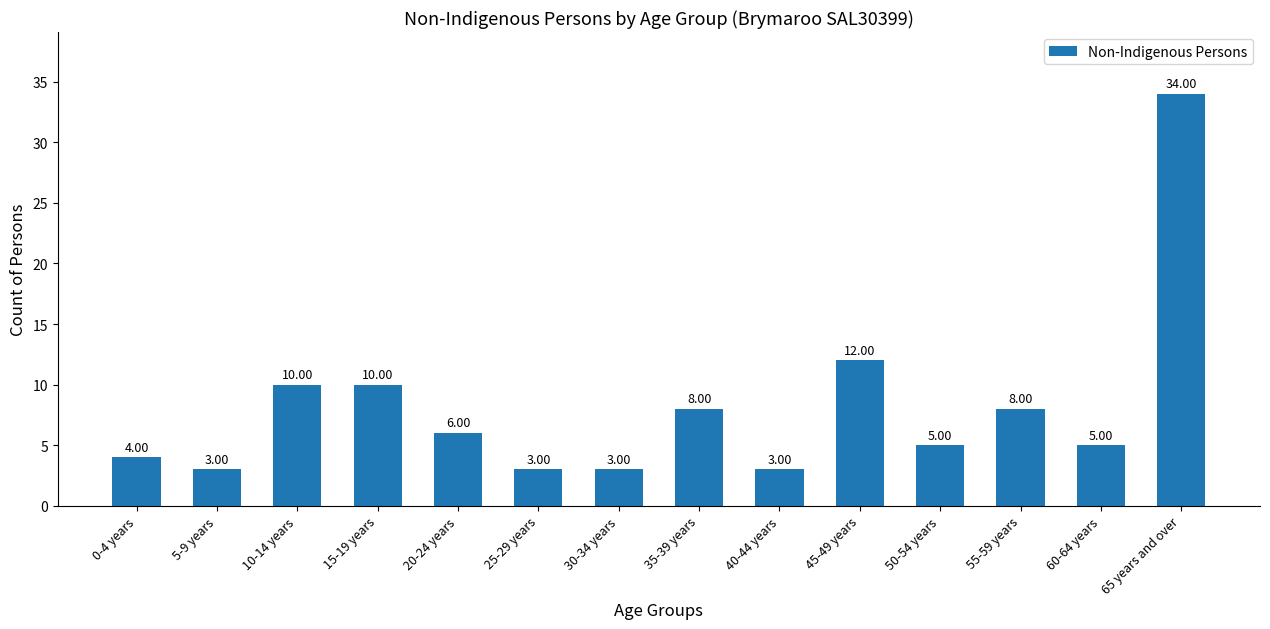

What is the difference between the second highest and second lowest values?

9